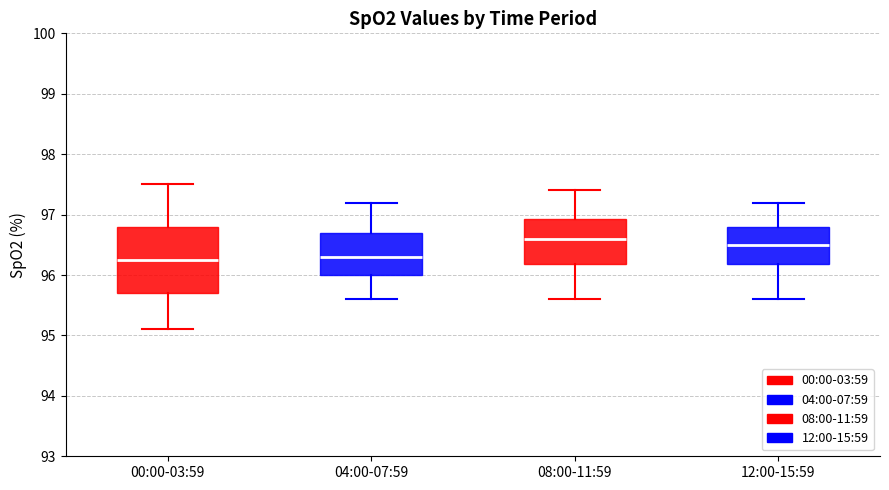

Comparing the boxes themselves (not the whiskers), which one is the tallest?

00:00-03:59